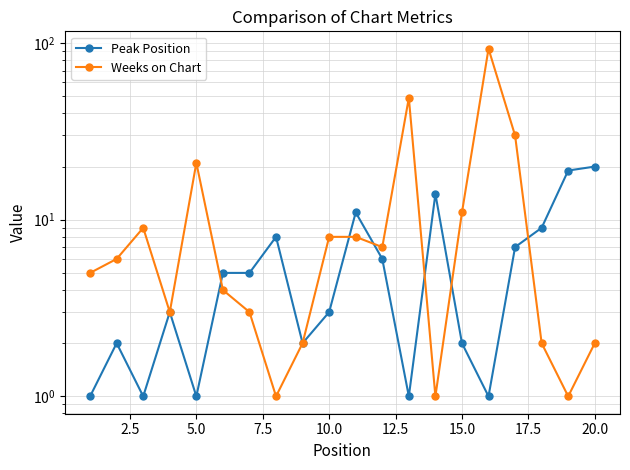

Reading left to right, what are all the values shown in this chart?

Peak Position: 1	2	1	3	1	5	5	8	2	3	11	6	1	14	2	1	7	9	19	20
Weeks on Chart: 5	6	9	3	21	4	3	1	2	8	8	7	49	1	11	93	30	2	1	2